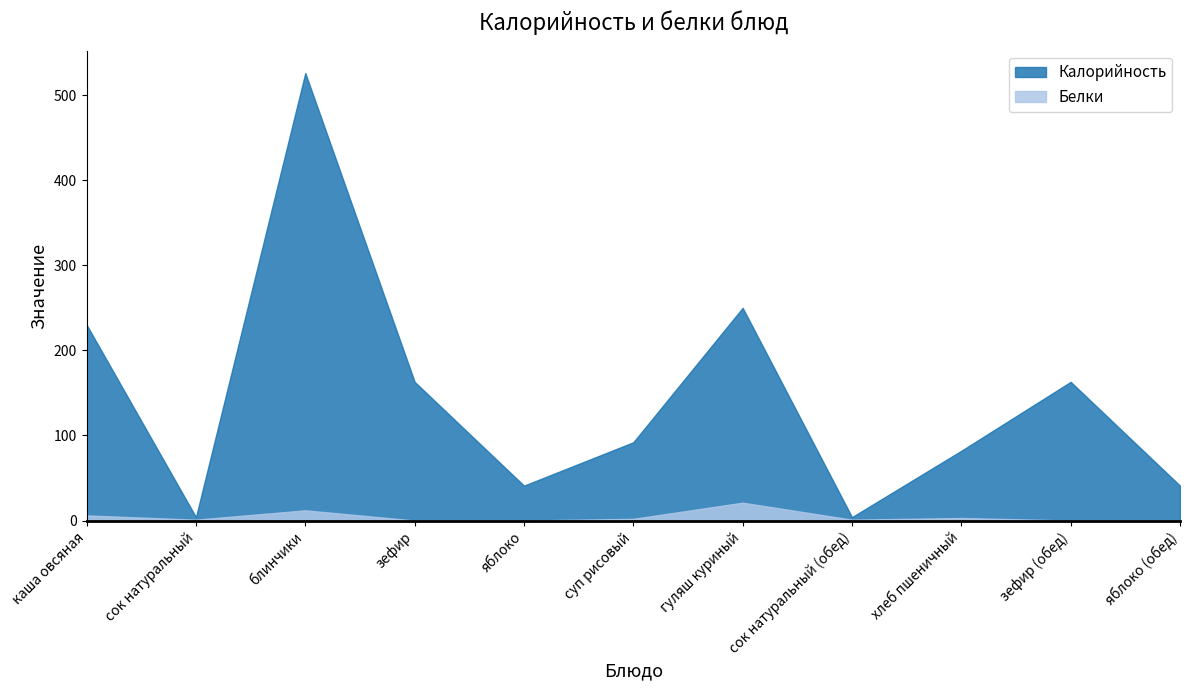

True or false: Белки has more than 1 interior local peaks.

True